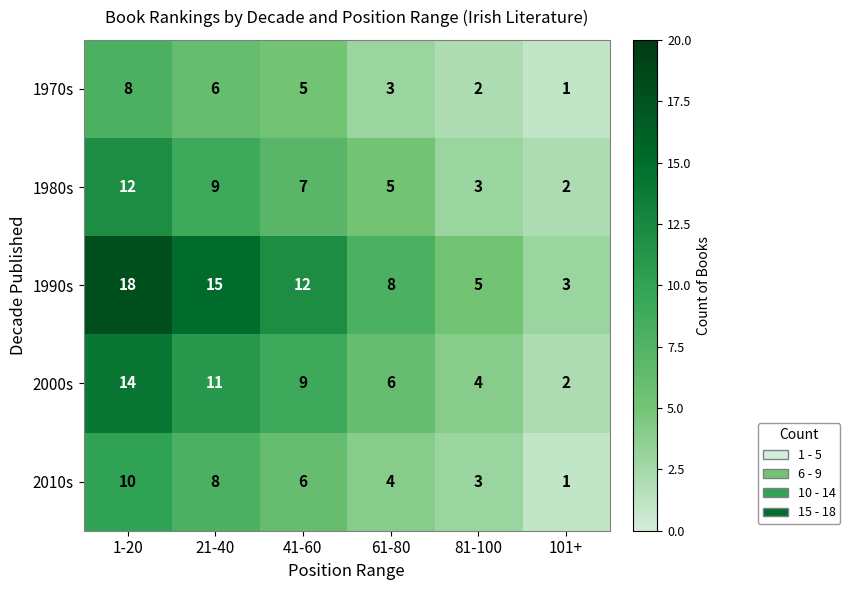

Rank the series by their maximum value, from lowest to highest.

1970s, 2010s, 1980s, 2000s, 1990s